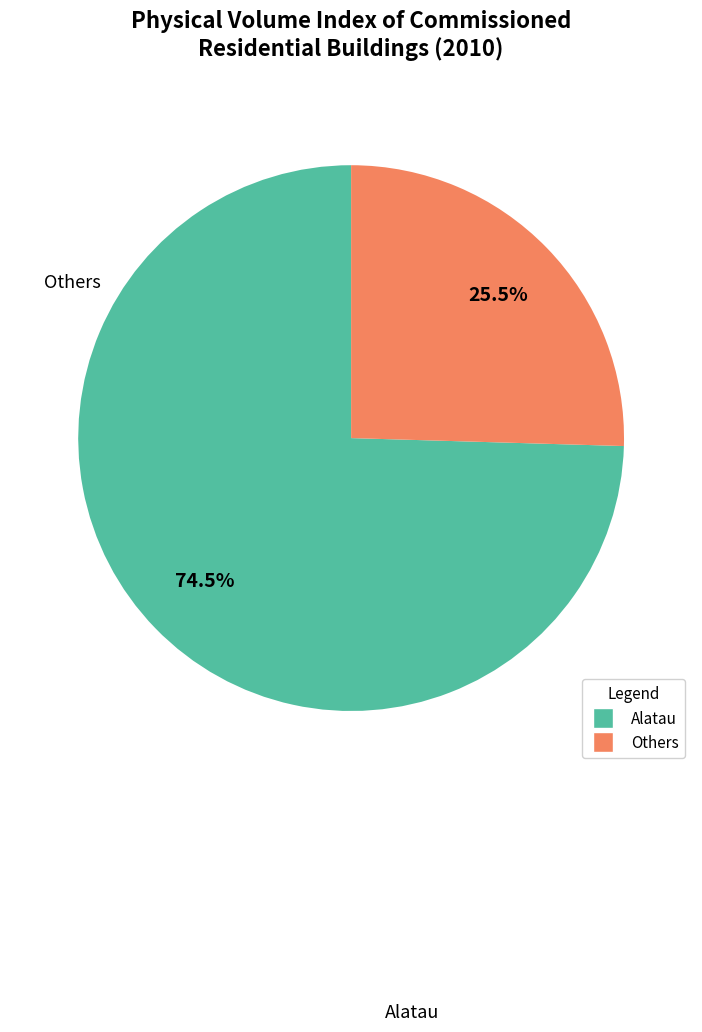

Is there any slice that represents more than half of the pie?

Yes